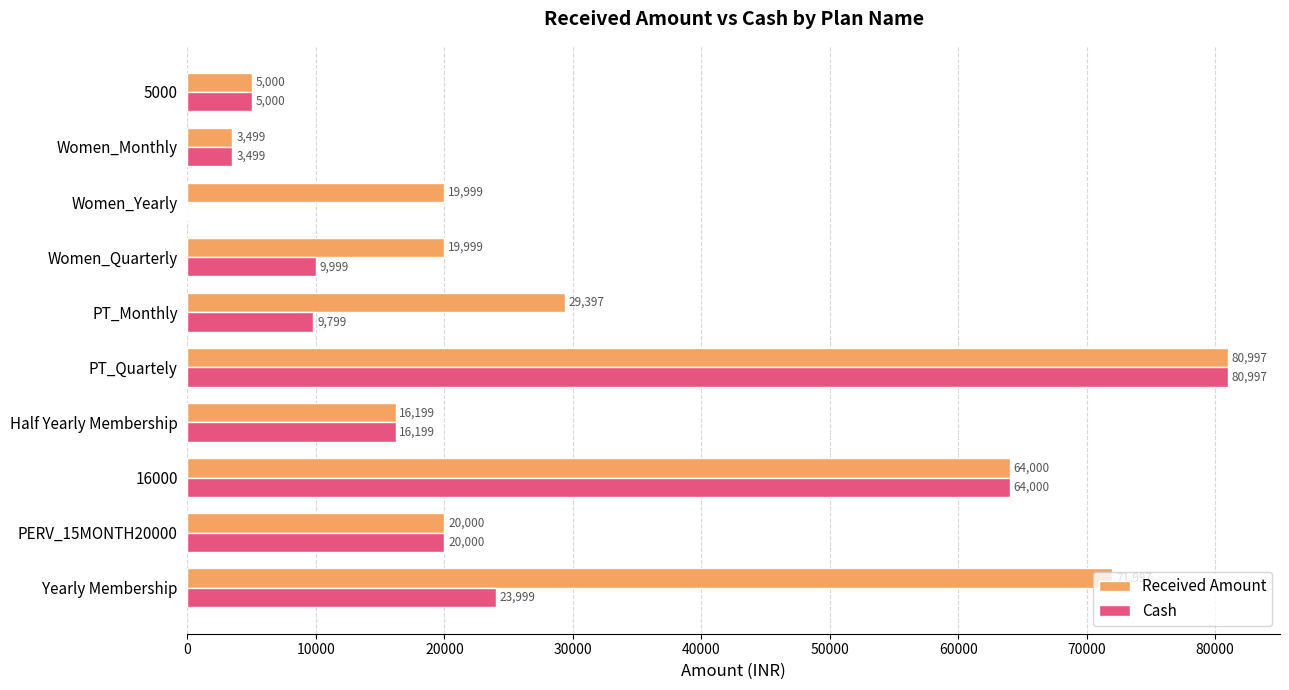

Count the number of categories in the chart.

10